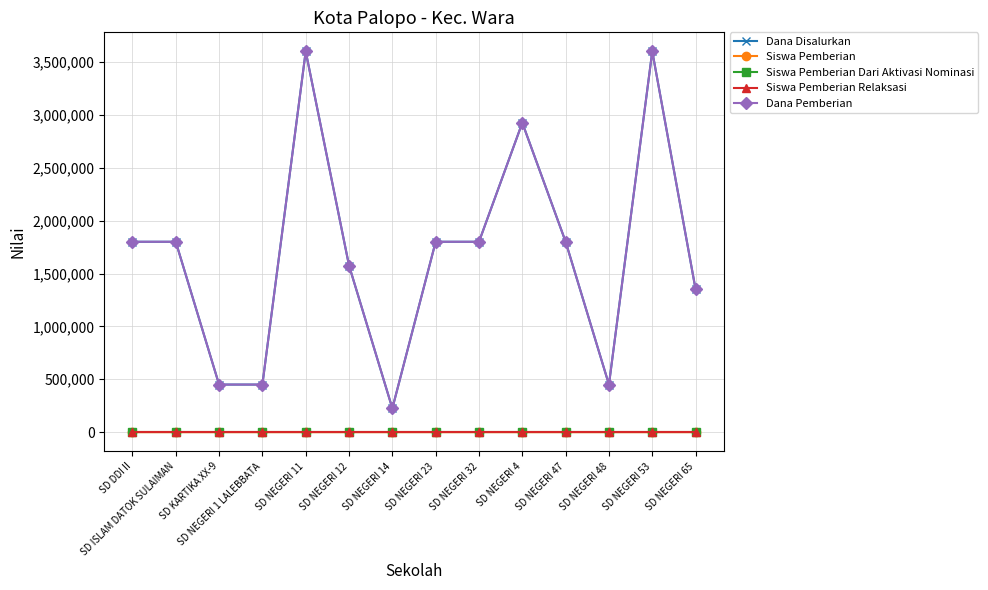

Which label corresponds to the largest value in the chart?

SD NEGERI 11